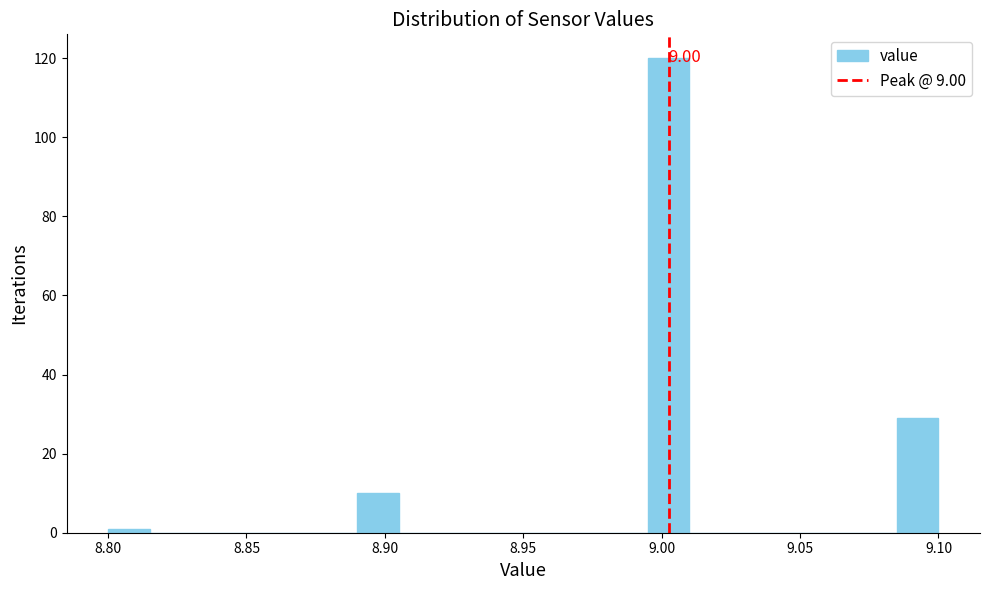

Read against the x-axis, roughly where is the centre of the tallest bar?

9.005